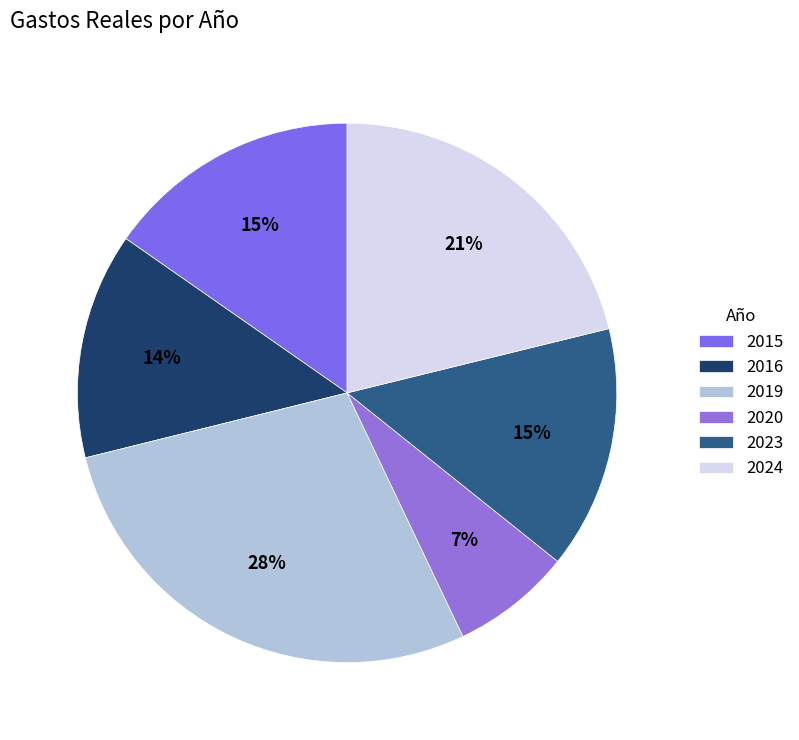

Rank the categories by value from highest to lowest.

2019, 2024, 2015, 2023, 2016, 2020